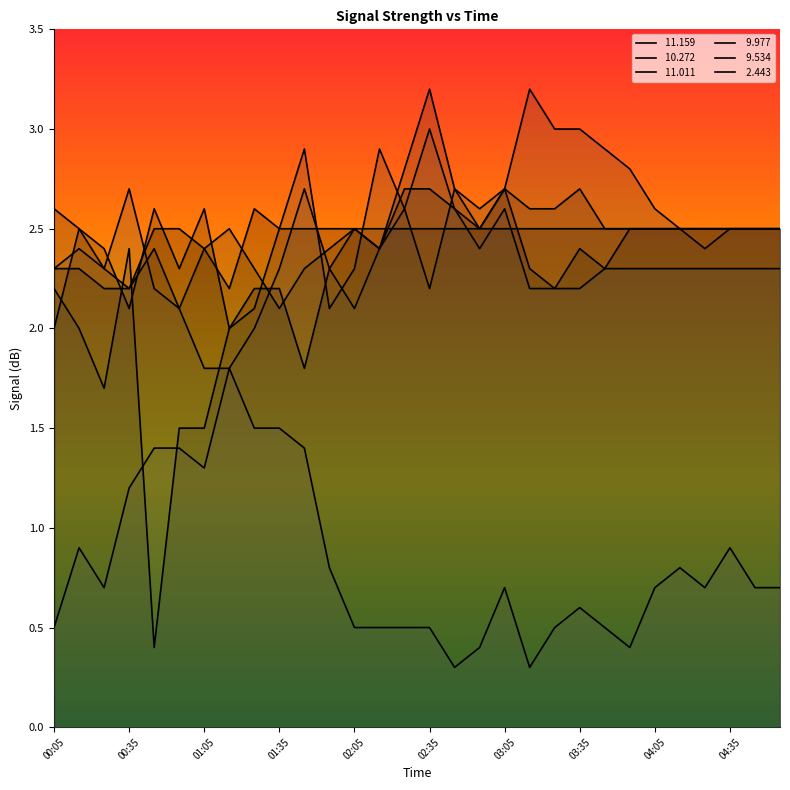

What is the maximum value for   9.977?

3.2